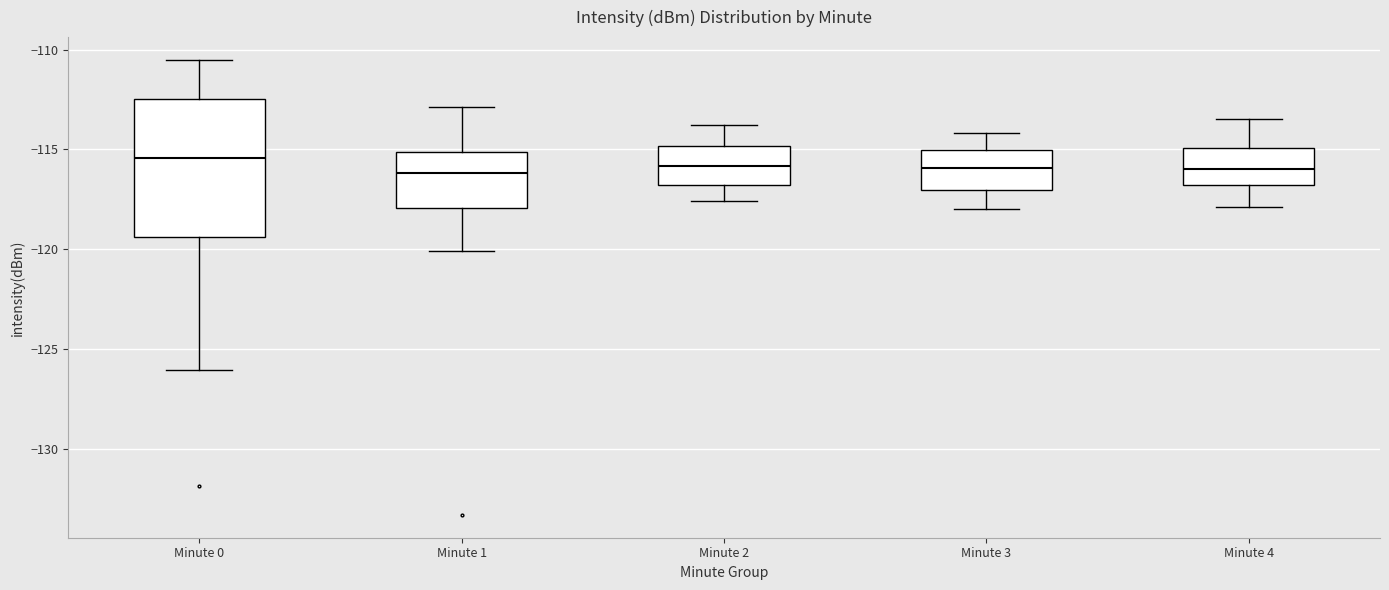

Where is the upper edge of the box for Minute 0 on the y-axis? The values are not printed on the chart, so give them approximately, as read against the axis.

-112.5